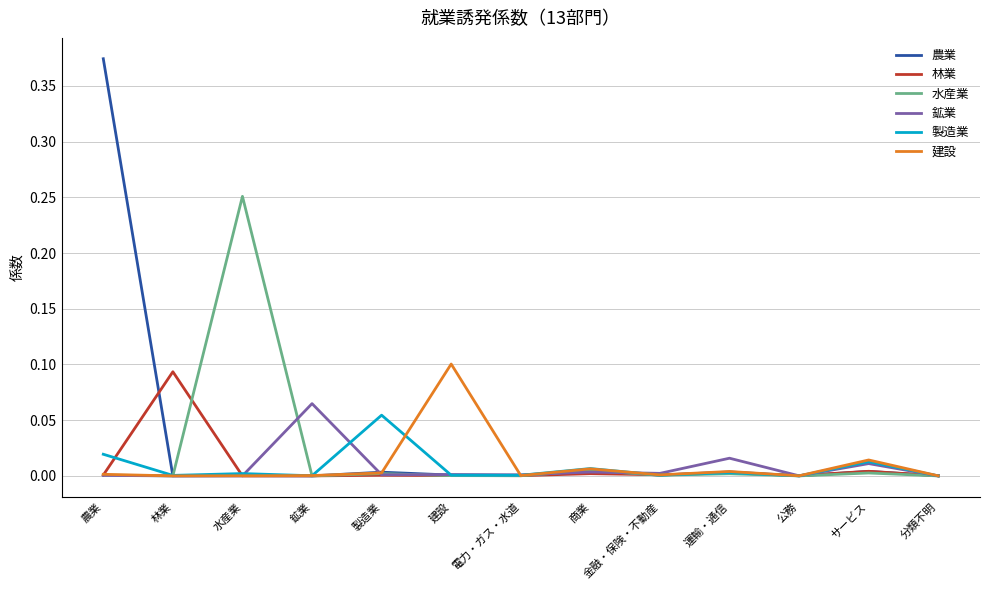

At which label does 水産業 reach its peak?

水産業